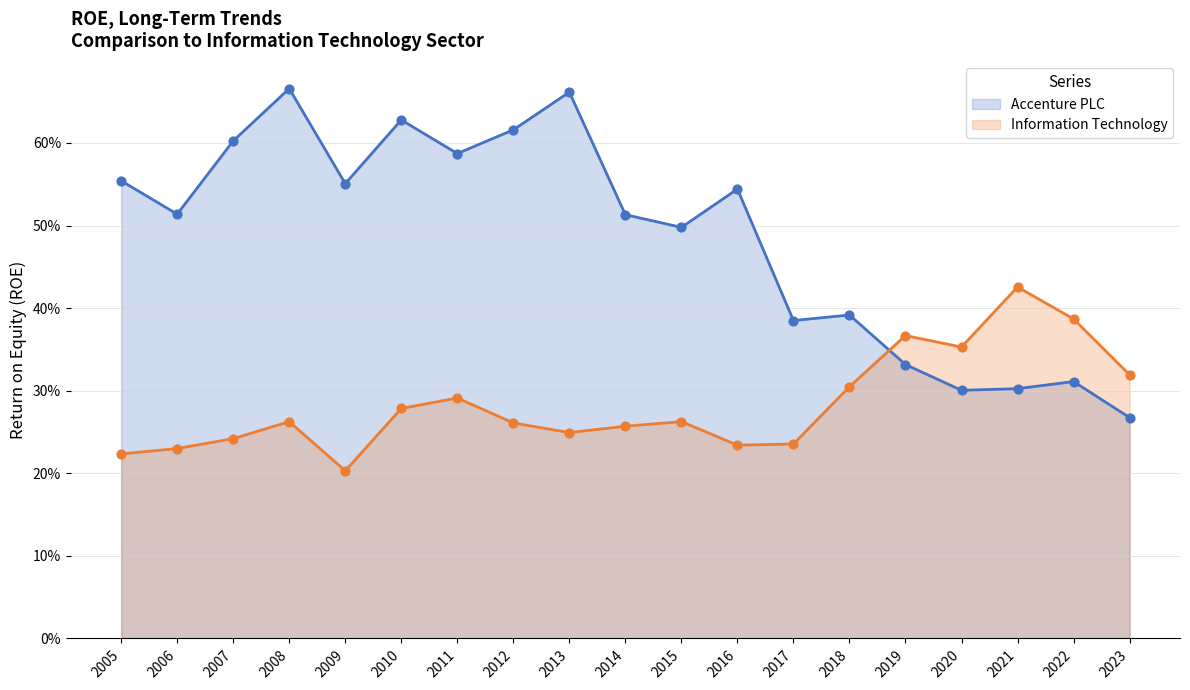

What is the total value across all series at 2008?

0.9